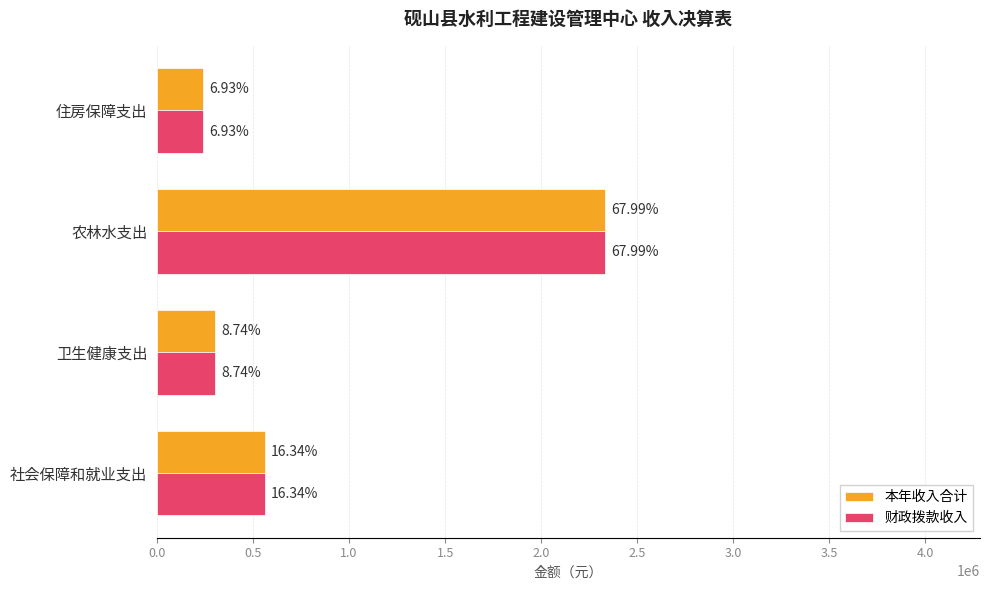

What is the maximum value for 财政拨款收入?

2330292.5